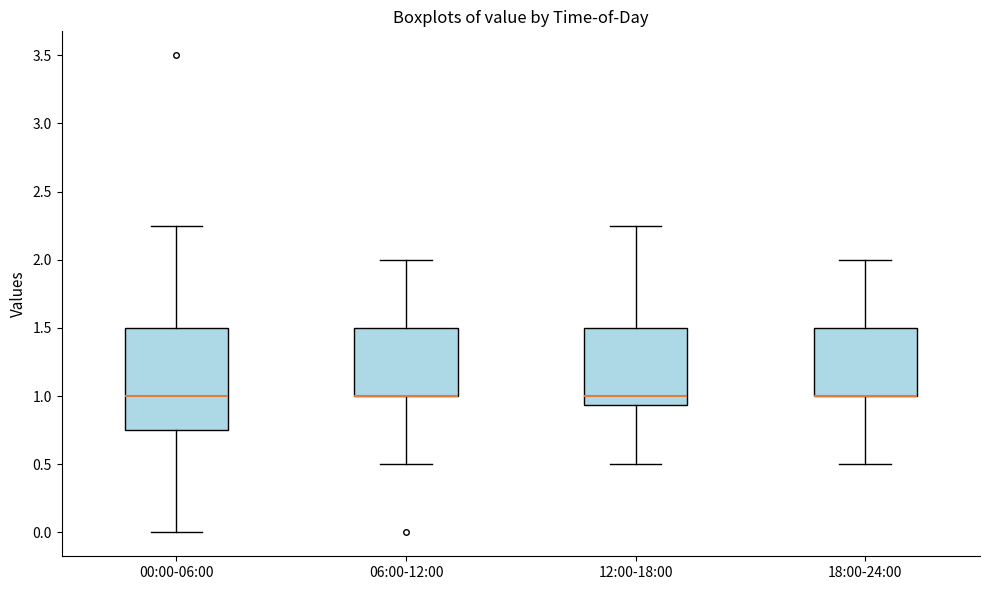

Comparing the boxes themselves (not the whiskers), which one is the tallest?

00:00-06:00